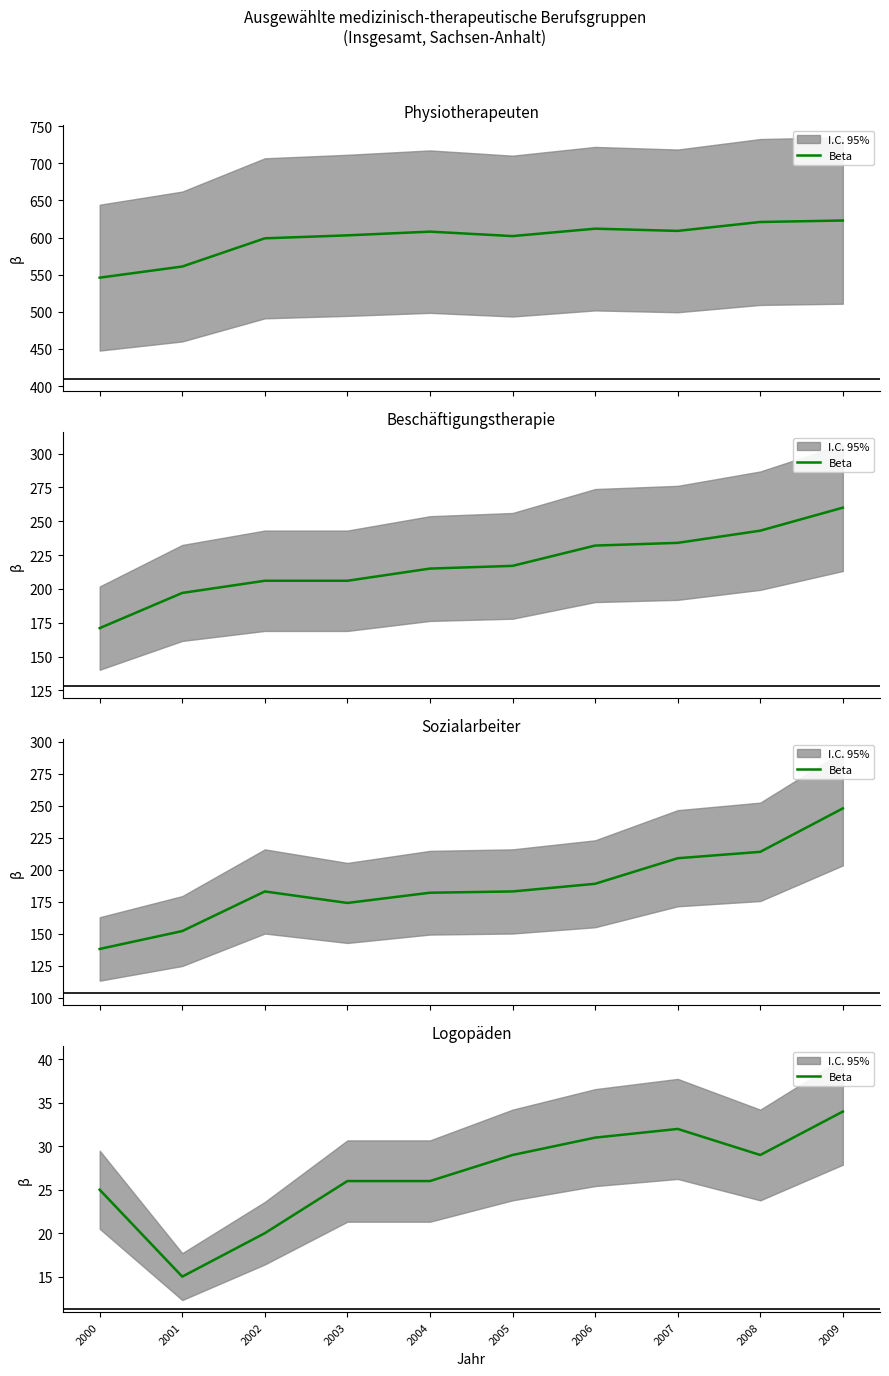

Which label corresponds to the largest value in the chart?

2009